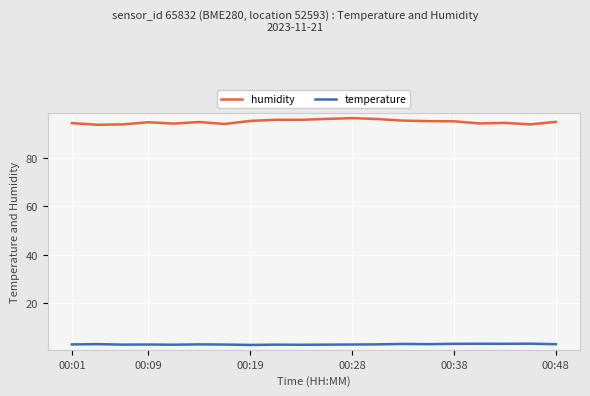

True or false: humidity has more than 1 interior local peaks.

True